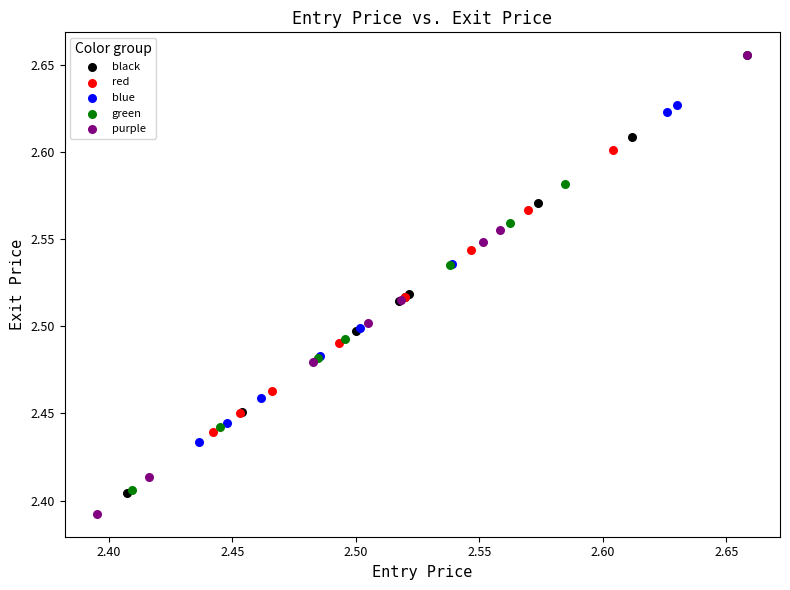

Which series has the widest spread of Y values?

purple